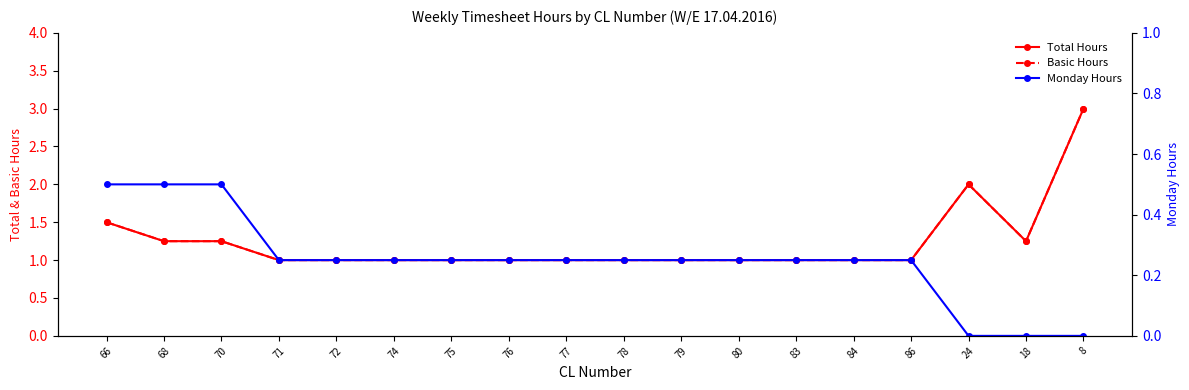

Reading left to right, extract all data points from this chart.

Total Hours: 1.5	1.2	1.2	1.0	1.0	1.0	1.0	1.0	1.0	1.0	1.0	1.0	1.0	1.0	1.0	2.0	1.2	3.0
Basic Hours: 1.5	1.2	1.2	1.0	1.0	1.0	1.0	1.0	1.0	1.0	1.0	1.0	1.0	1.0	1.0	2.0	1.2	3.0
Monday Hours: 0.5	0.5	0.5	0.2	0.2	0.2	0.2	0.2	0.2	0.2	0.2	0.2	0.2	0.2	0.2	0.0	0.0	0.0